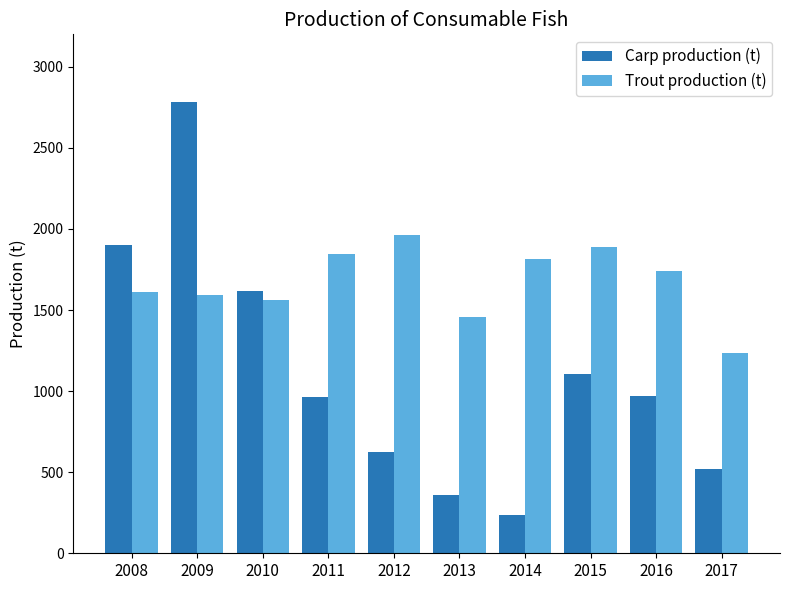

How many bars are there in each group?

2